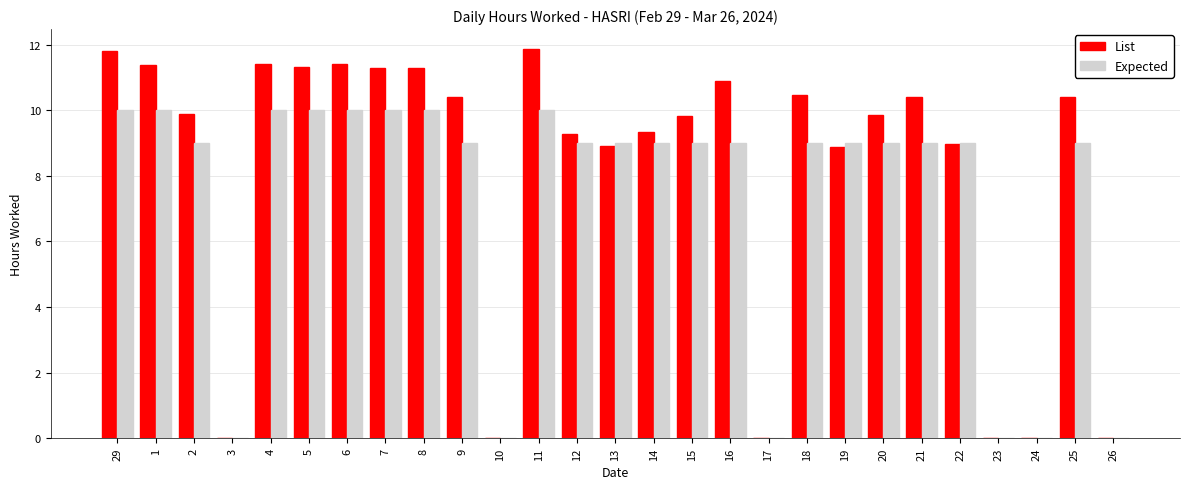

Which series has the largest total across all categories?

List